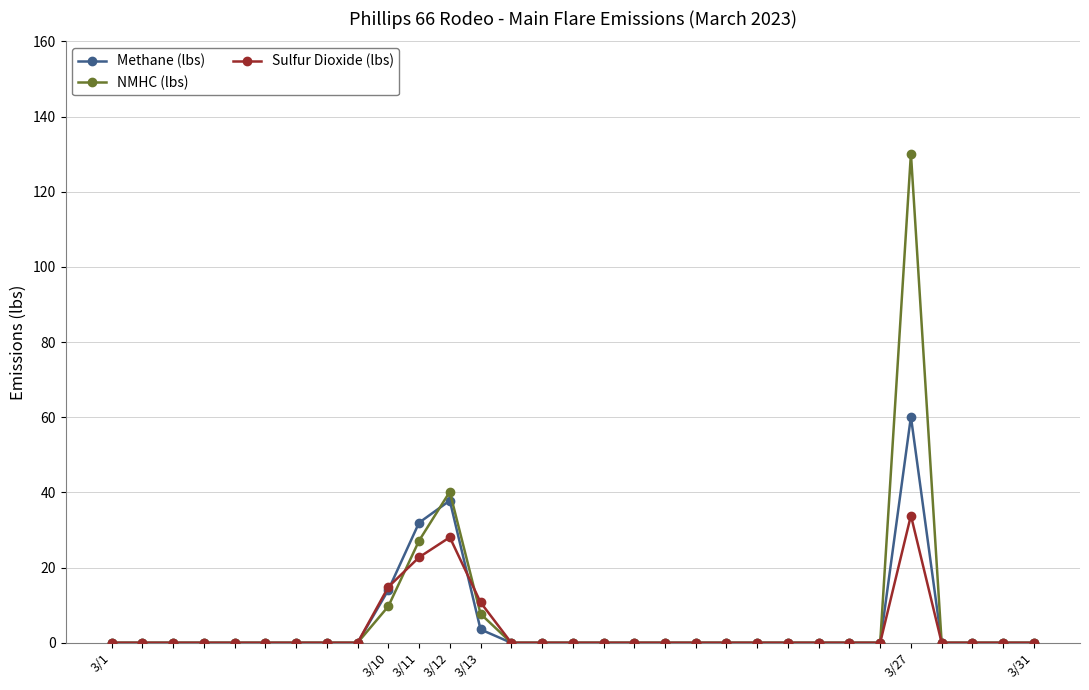

What is the maximum value shown in the chart?

130.1